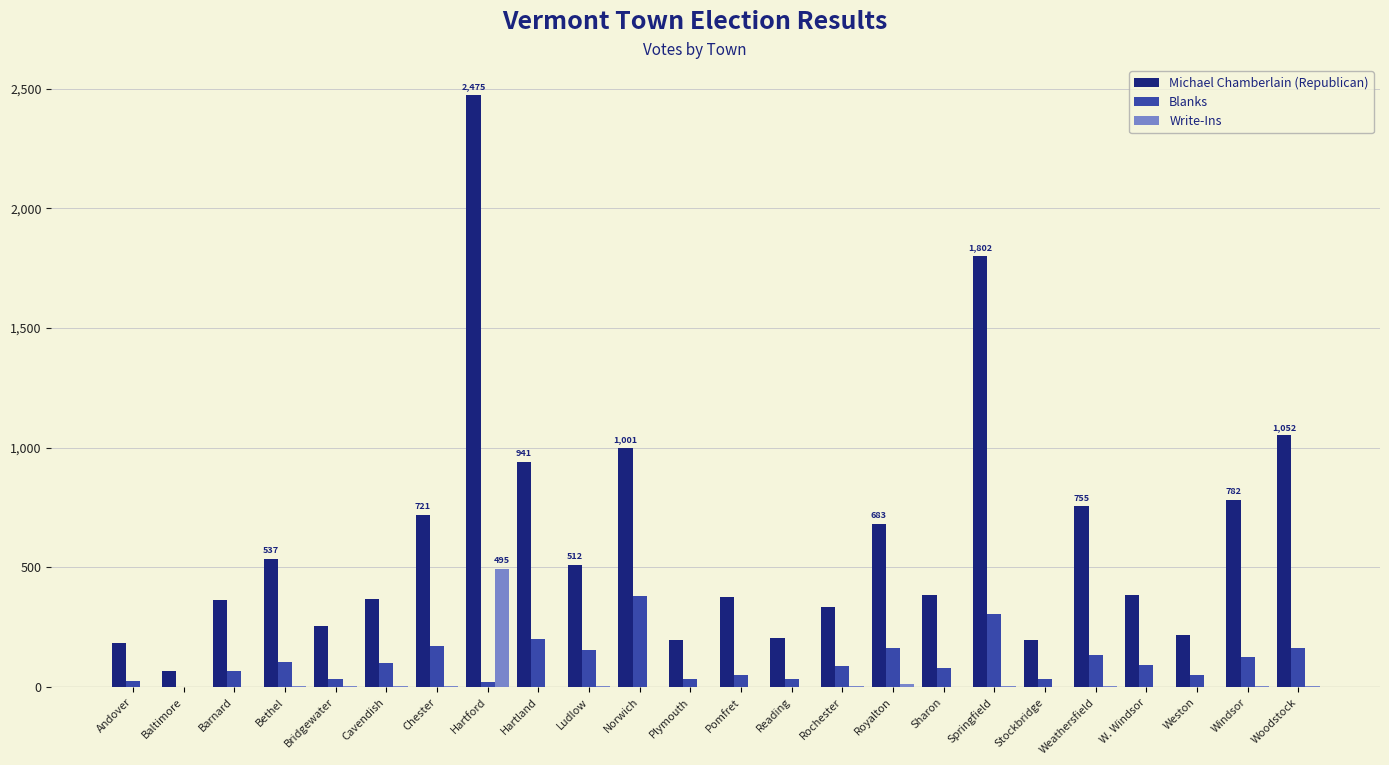

Which series has the largest total across all categories?

Michael Chamberlain (Republican)